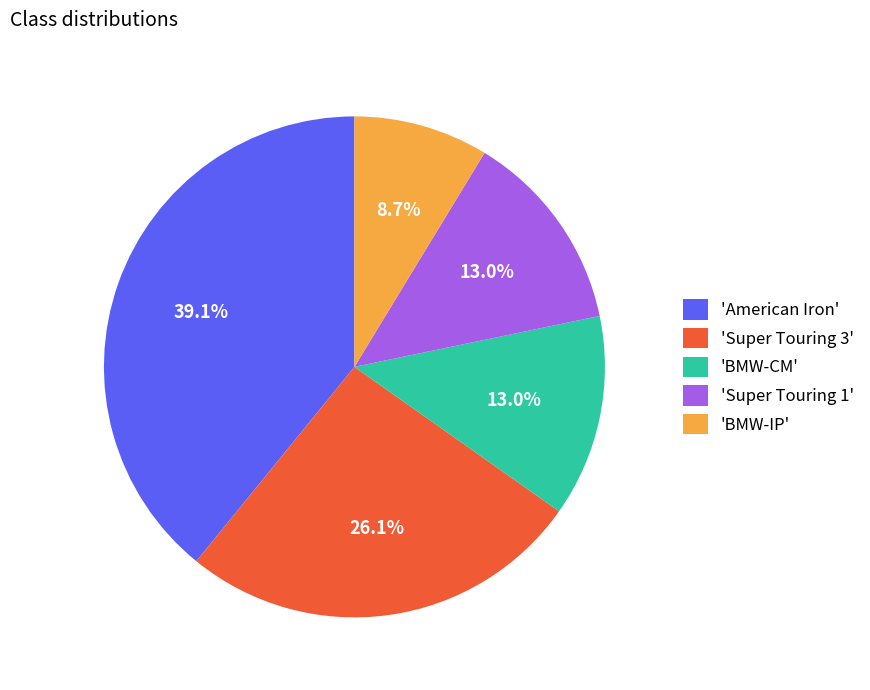

Approximately how many times larger is the value at 'BMW-IP' compared to 'BMW-CM'?

0.7